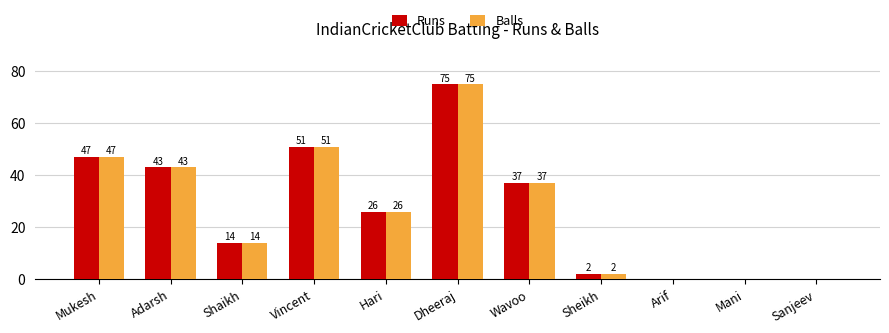

What is the sum of the Balls values at Wavoo and Adarsh?

80